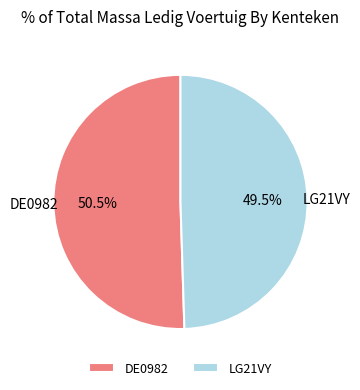

To the nearest percent, what is the difference between the largest and smallest slice percentages?

1%